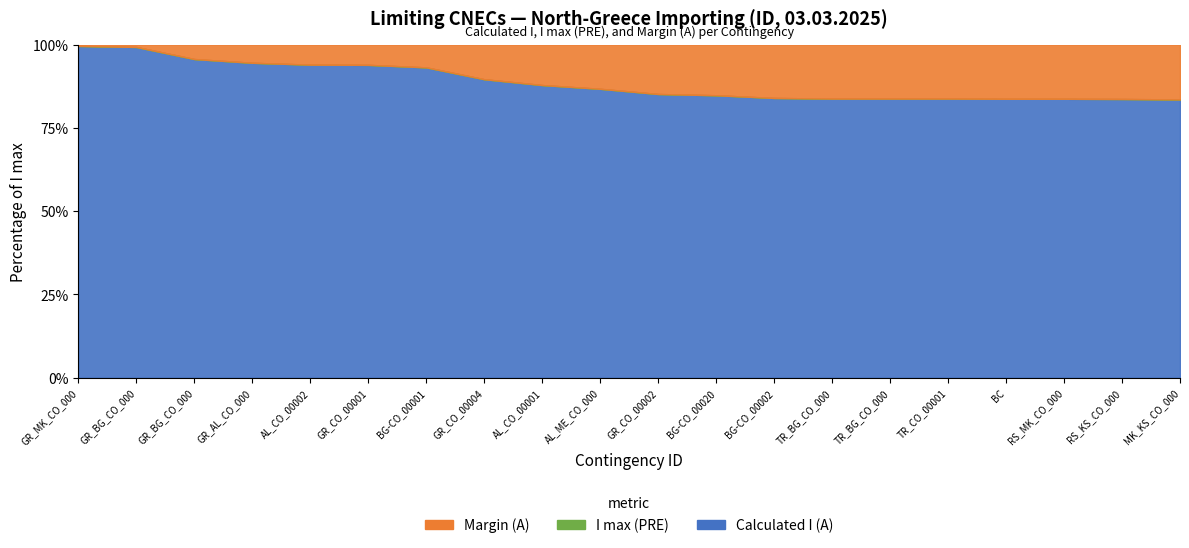

True or false: Calculated I (A) and Margin (A) cross at least once.

False